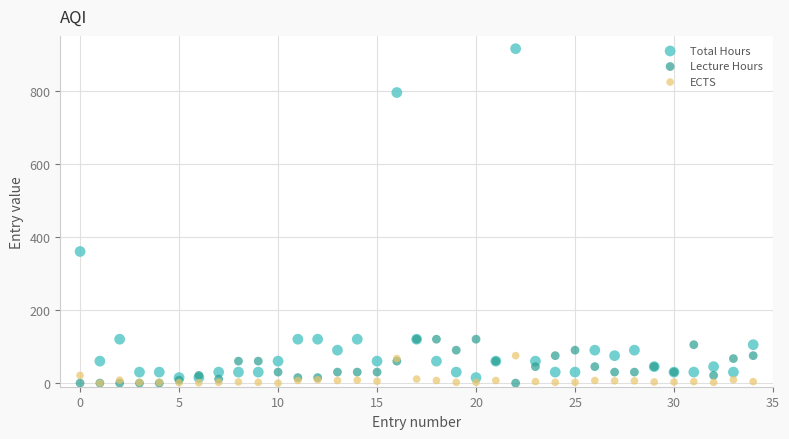

In the Total Hours series, what Y value is closest to 465?

360